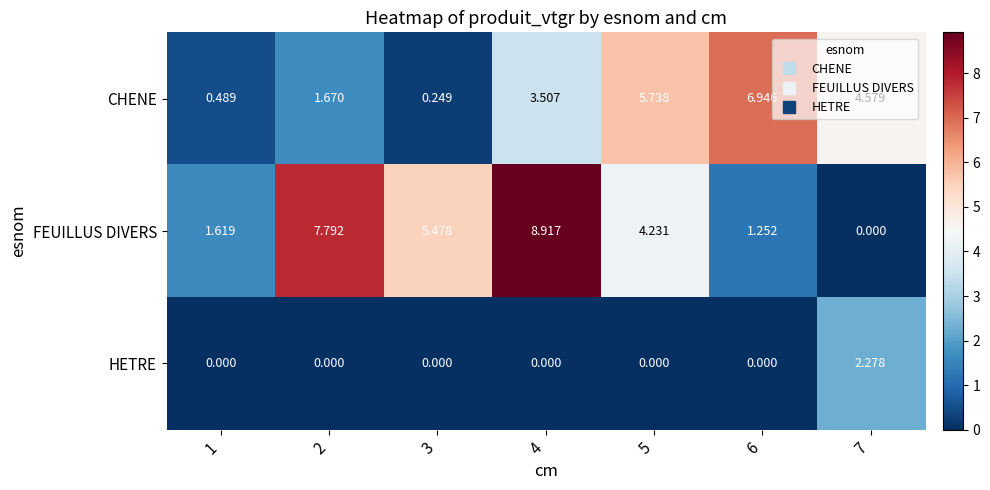

Rank the series by their average value, from highest to lowest.

FEUILLUS DIVERS, CHENE, HETRE